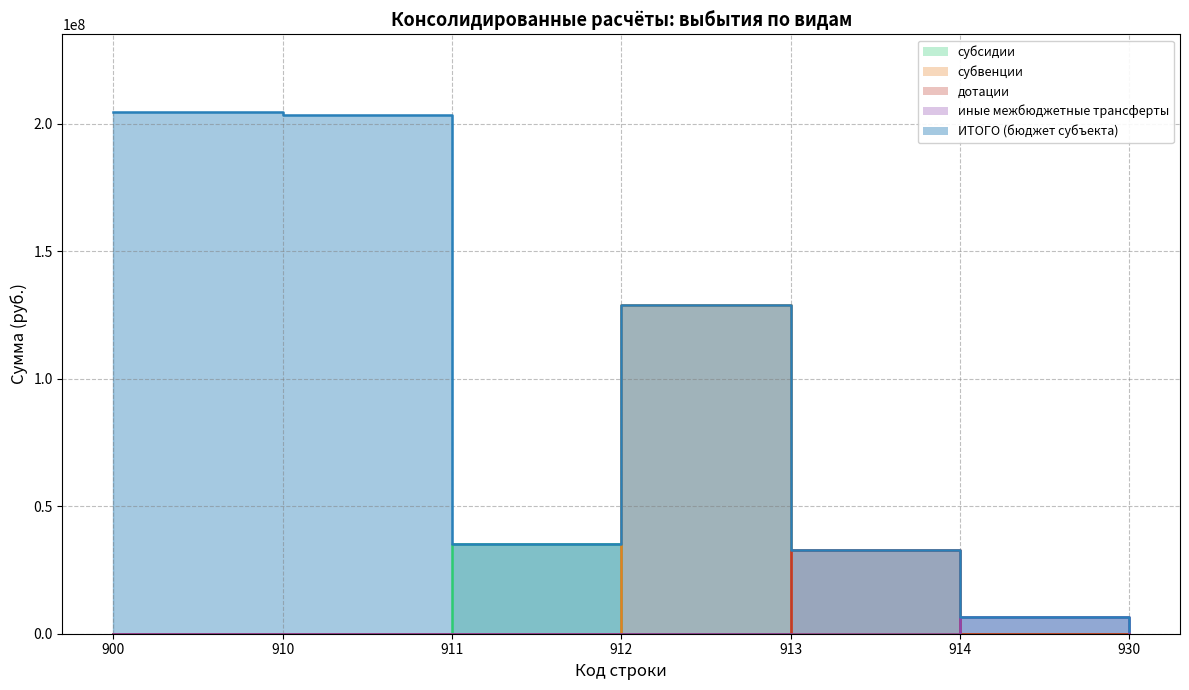

The value of ИТОГО (бюджет субъекта) at 914 is 6475325.3. True or false?

True